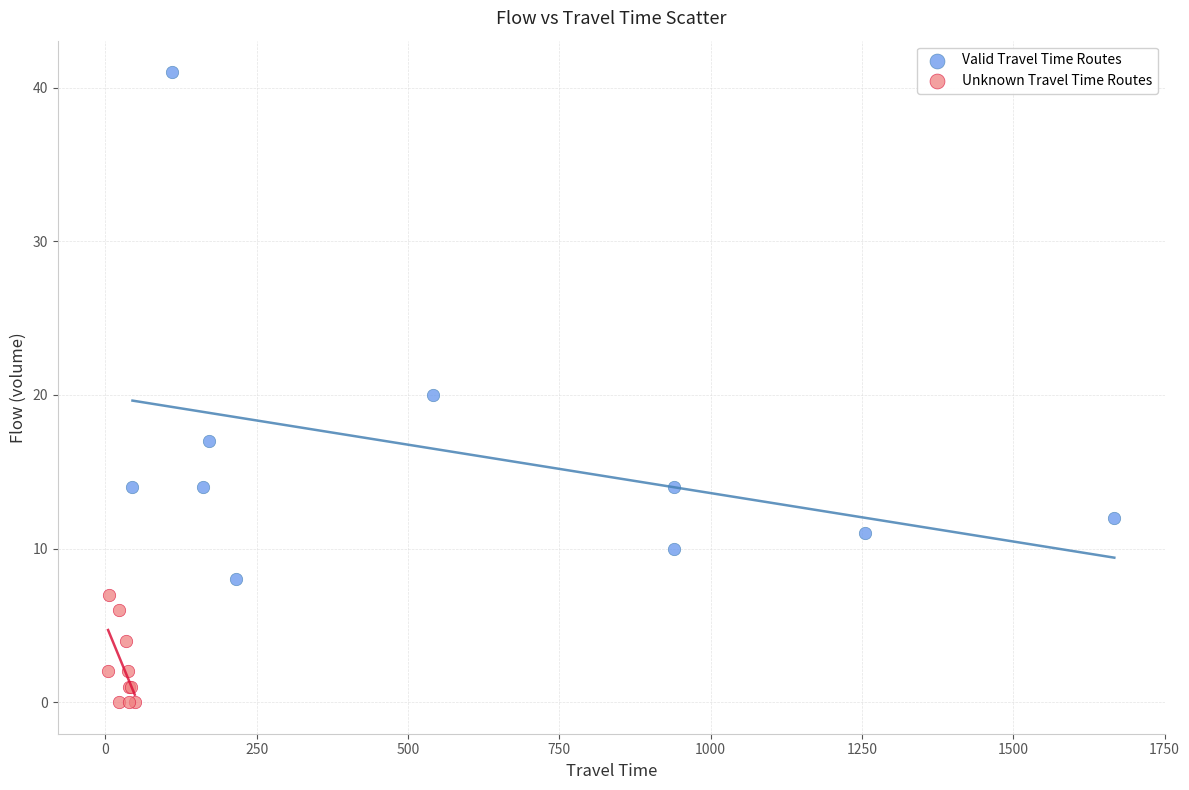

Which series has the largest Y range (max minus min)?

Valid Travel Time Routes